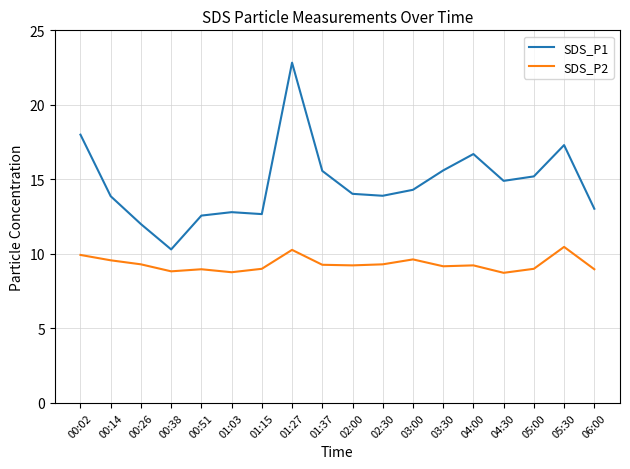

True or false: SDS_P2 has more than 1 points higher than both neighbors.

True